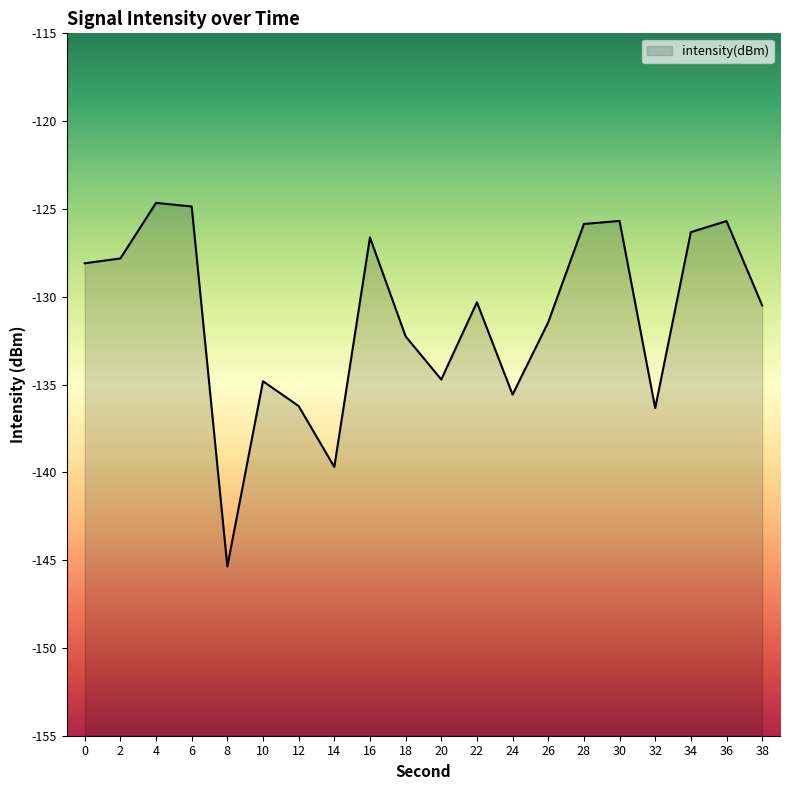

Rank the categories by value from lowest to highest.

8, 14, 32, 12, 24, 10, 20, 18, 26, 38, 22, 0, 2, 16, 34, 28, 36, 30, 6, 4